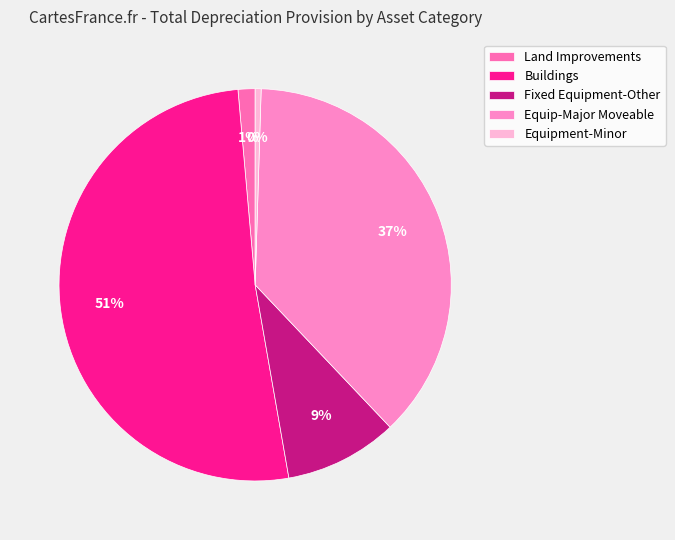

To the nearest percent, what is the average slice percentage?

20%